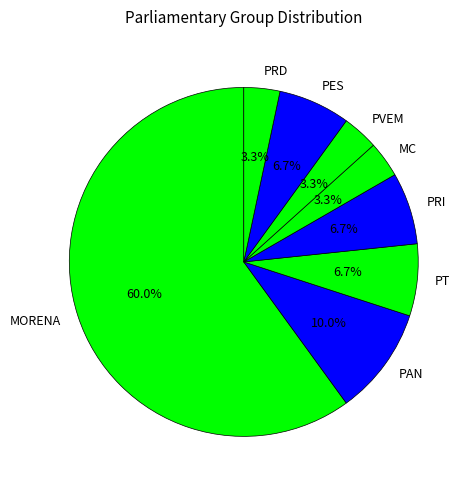

Is the sum of MC and MORENA greater than half?

Yes